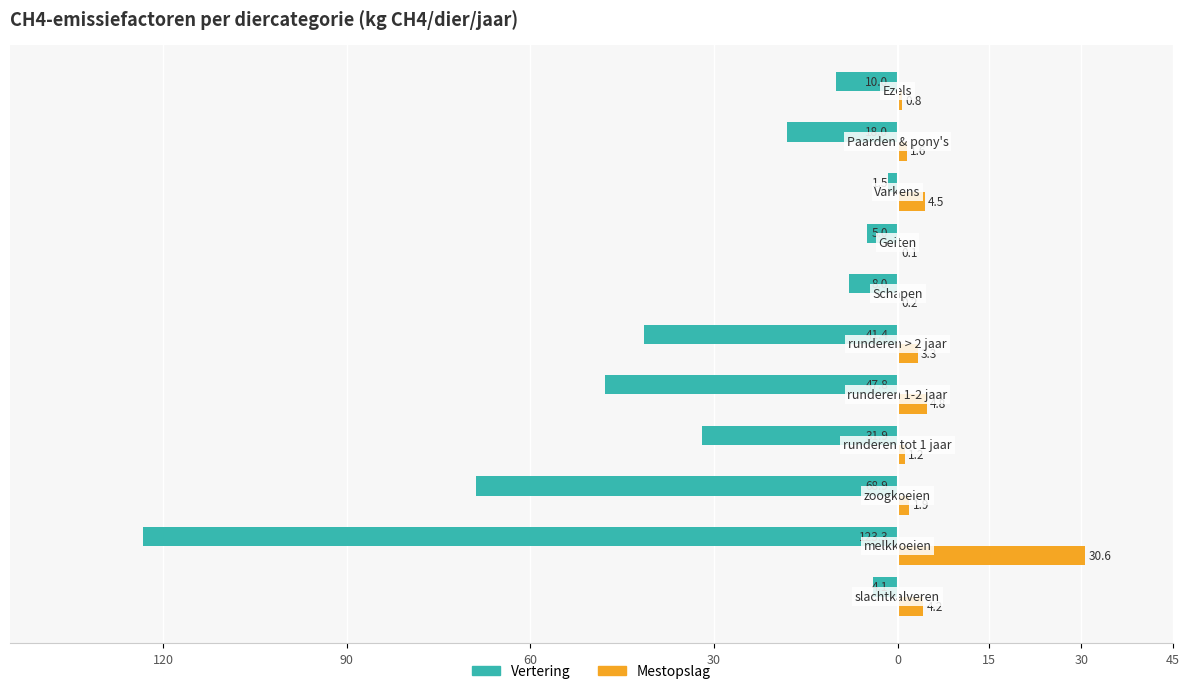

What are all the series names shown in the legend?

Vertering, Mestopslag